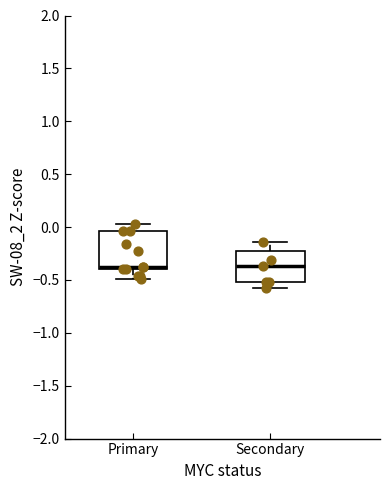

Reading left to right, read every box against the y-axis: the position of its median line, the range the box covers, and the ends of its whiskers. The values are not printed on the chart, so give them approximately, as read against the axis.

Primary: median -0.40 (just above the box's lower edge), box -0.40 to -0.05, whiskers -0.50 to 0.05
Secondary: median -0.35, box -0.50 to -0.20, whiskers -0.60 to -0.15